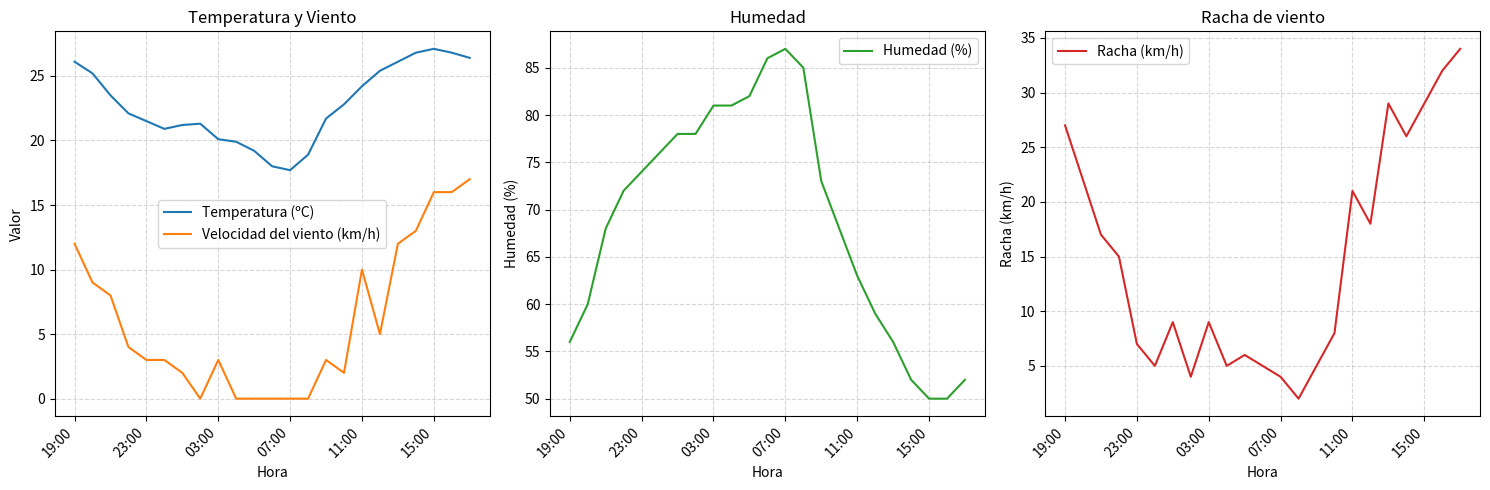

True or false: Racha (km/h) and Humedad (%) intersect in this chart.

False